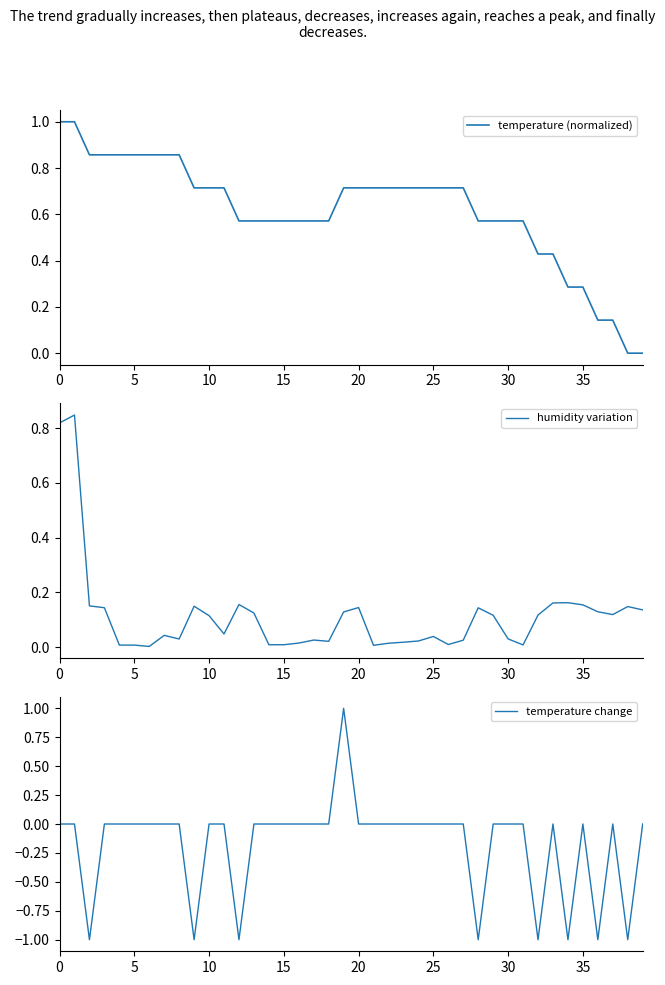

How many temperature (normalized) values are between 0 and 1?

40